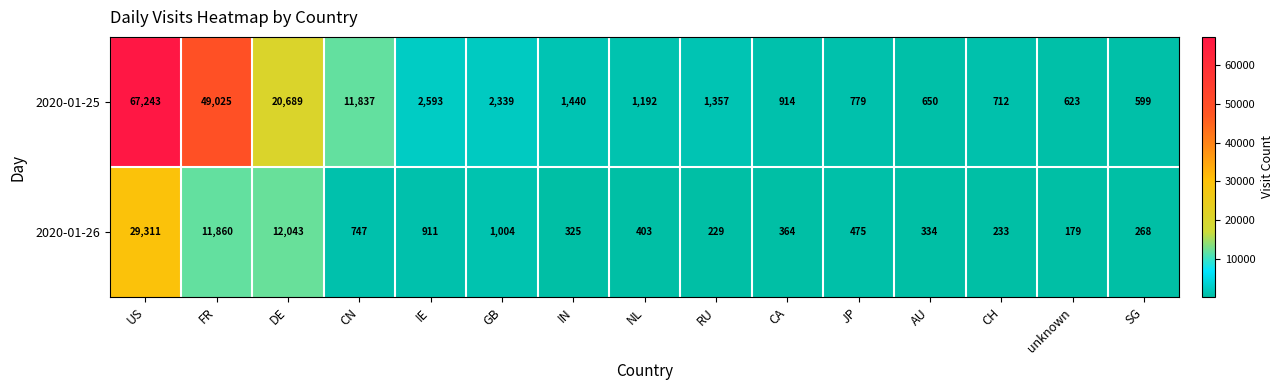

Rank the series by their maximum value, from highest to lowest.

2020-01-25, 2020-01-26